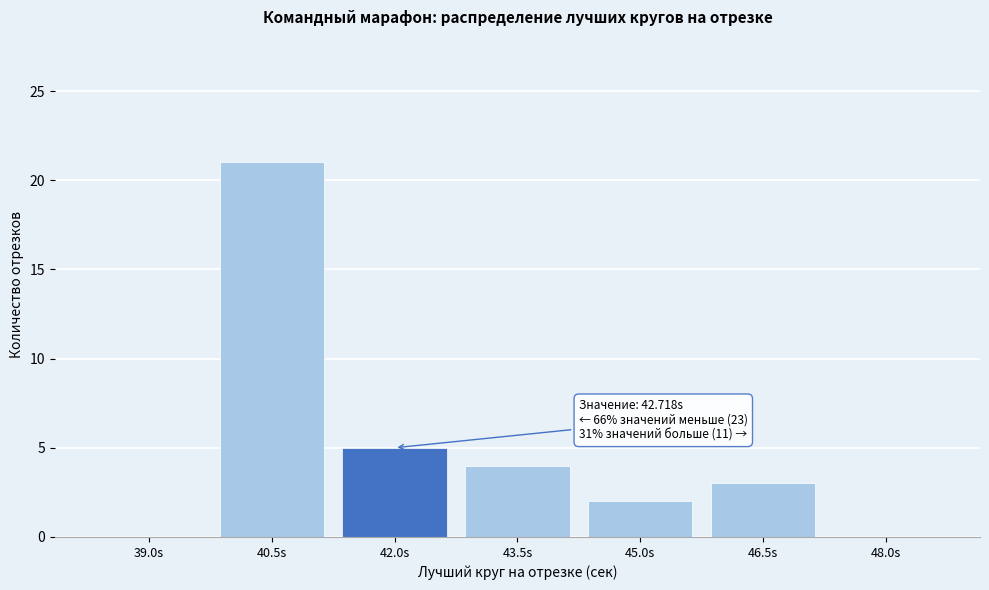

Reading left to right, what are all the values shown in this chart?

39.0s=0	40.5s=21	42.0s=5	43.5s=4	45.0s=2	46.5s=3	48.0s=0